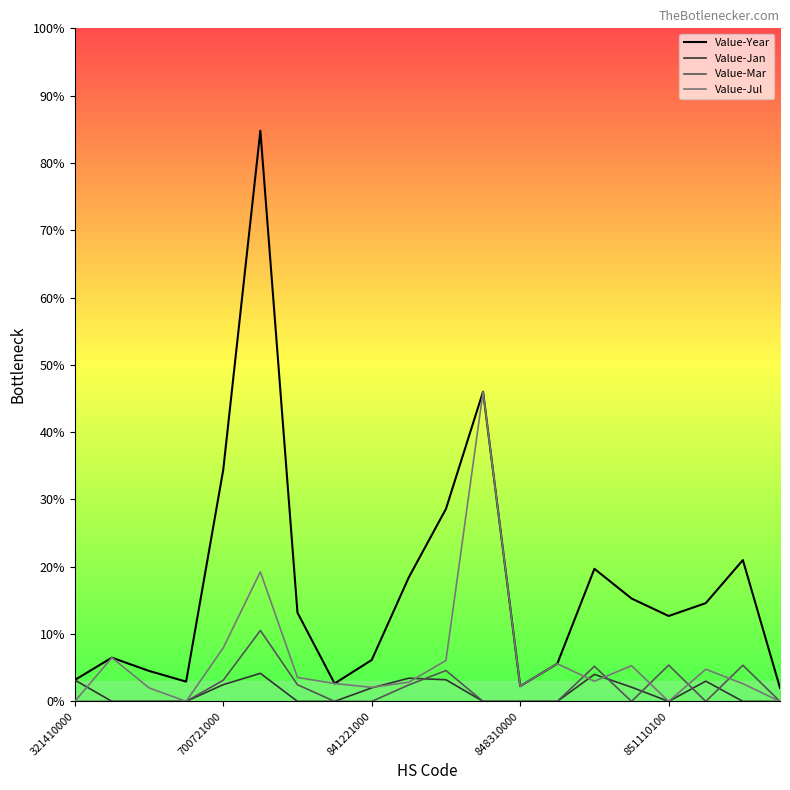

What are all the series names shown in the legend?

Value-Year, Value-Jan, Value-Mar, Value-Jul